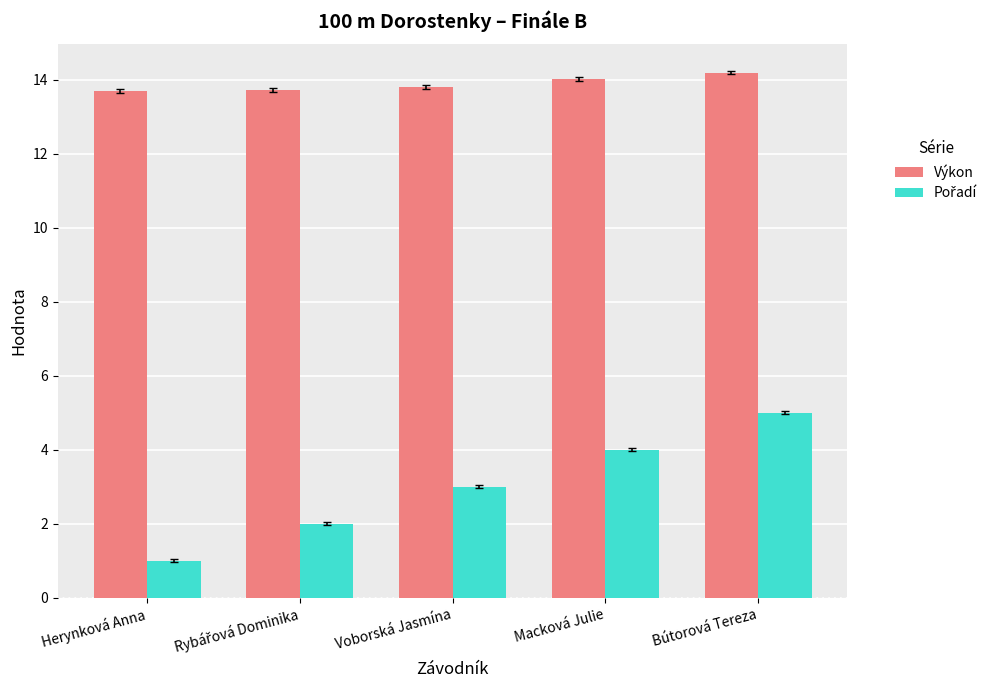

What is the total value across all series at Herynková Anna?

14.7